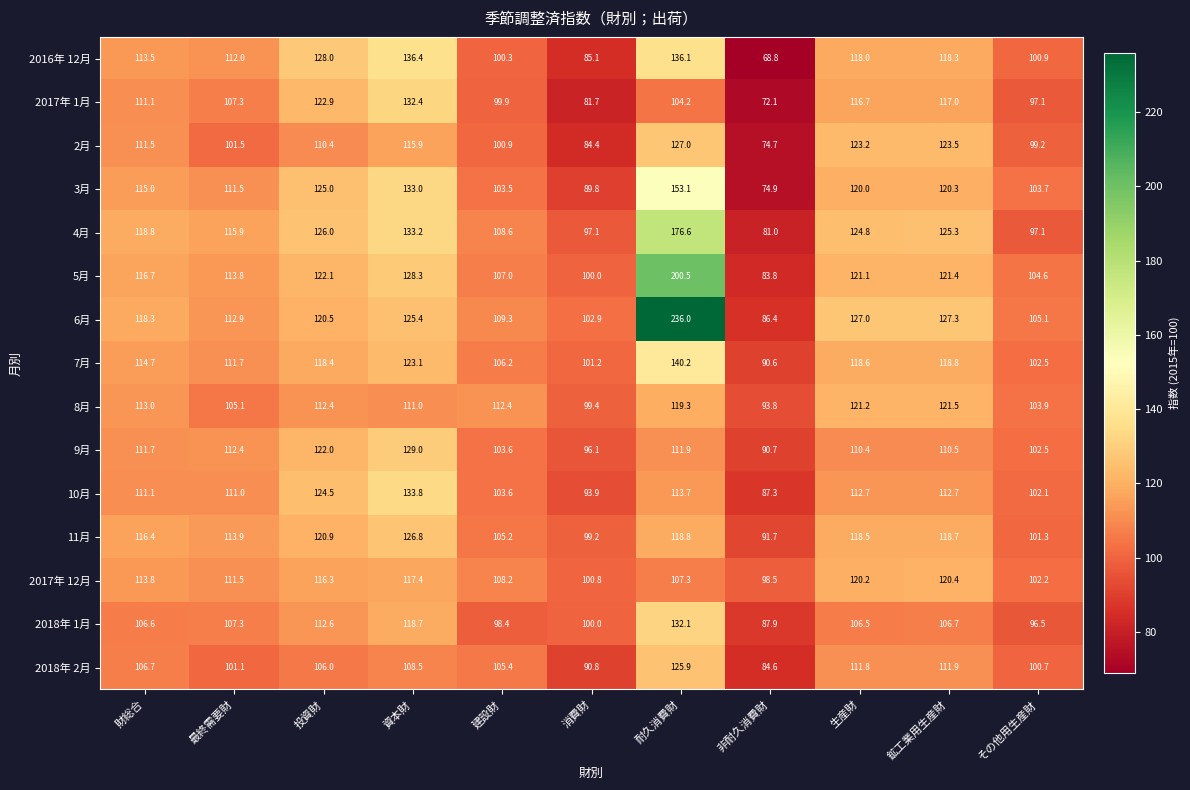

What is the difference between the maximum and minimum values in the 3月 series?

78.2